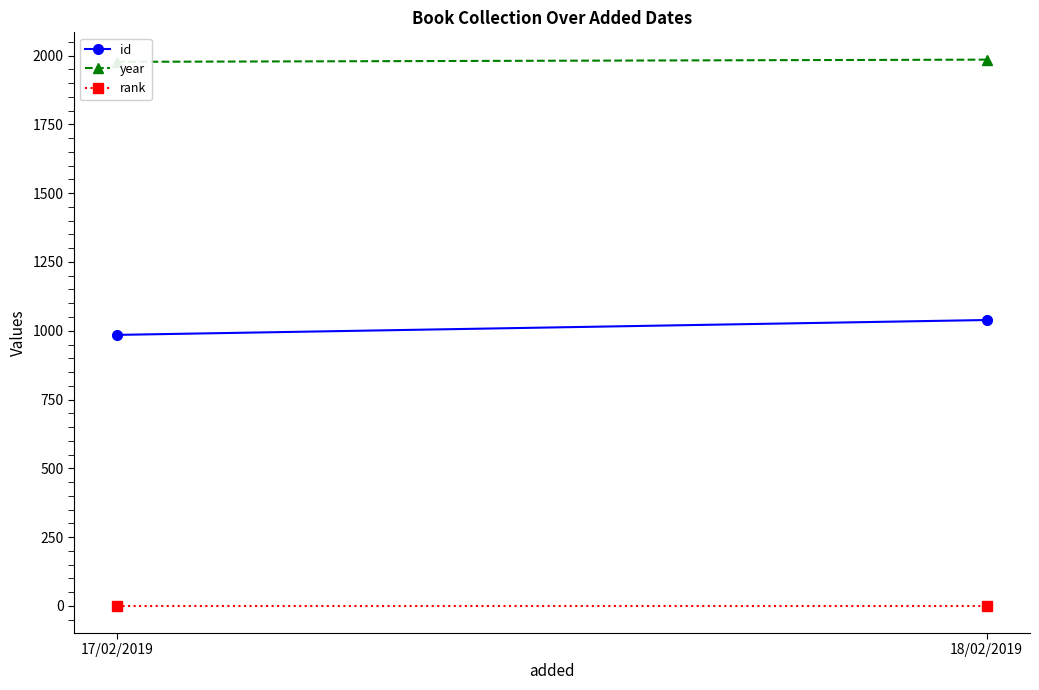

List the labels in order of rank value, smallest first.

17/02/2019, 18/02/2019